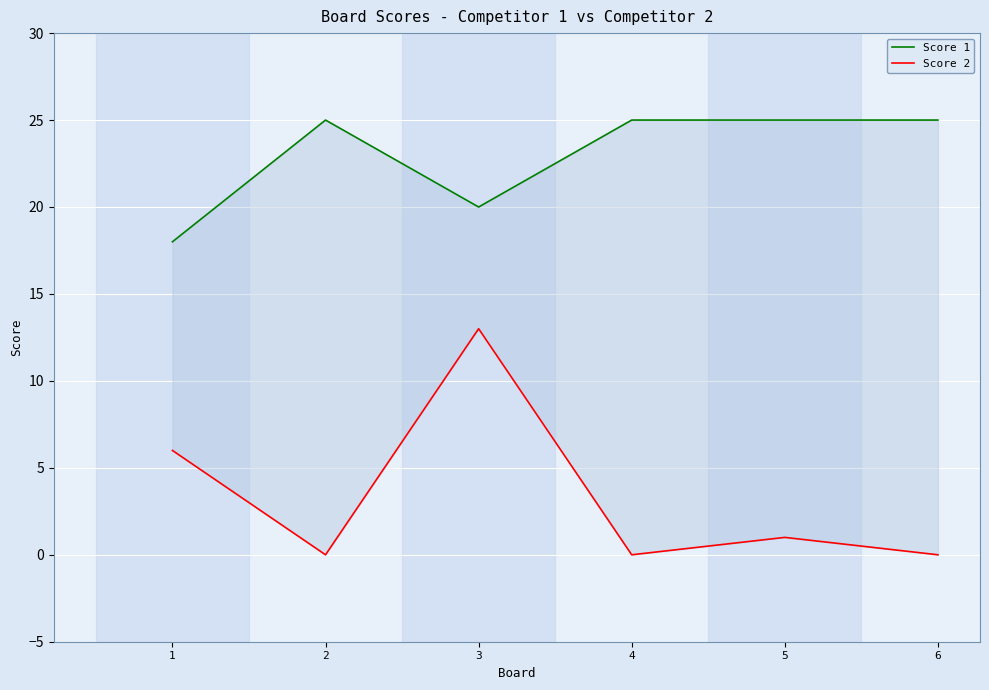

Reading left to right, list all the values displayed in this chart.

Score 1: 1=18	2=25	3=20	4=25	5=25	6=25
Score 2: 1=6	2=0	3=13	4=0	5=1	6=0